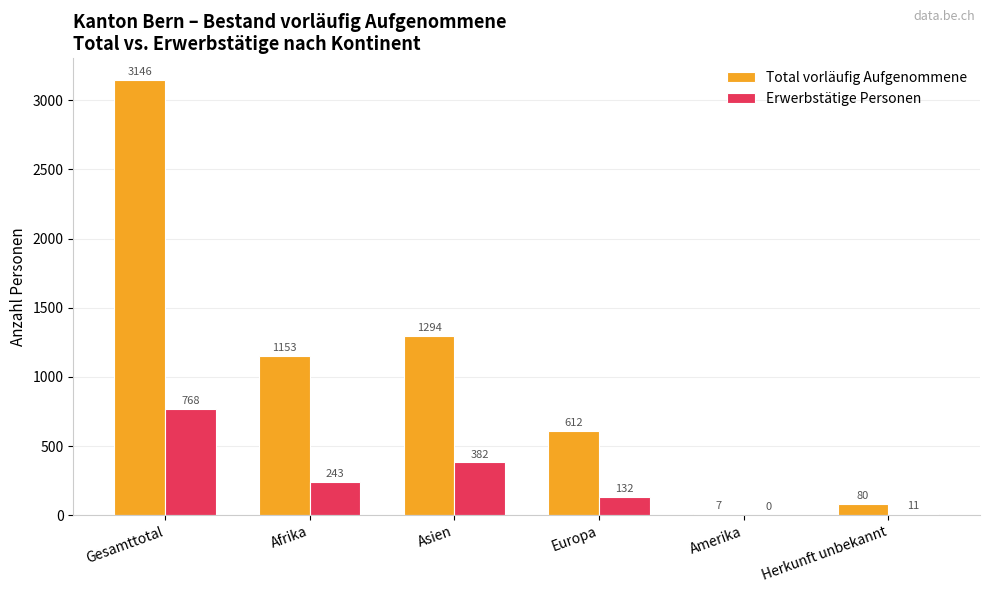

Read the Total vorläufig Aufgenommene value at Europa, to the nearest 100.

600